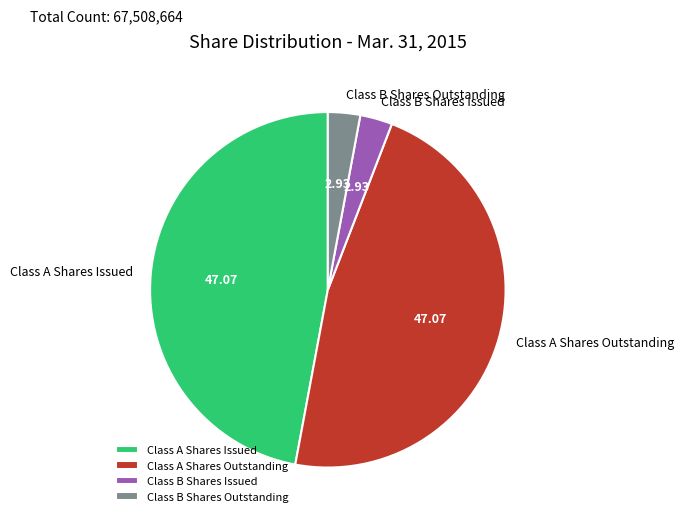

Is there a majority slice in this chart?

No